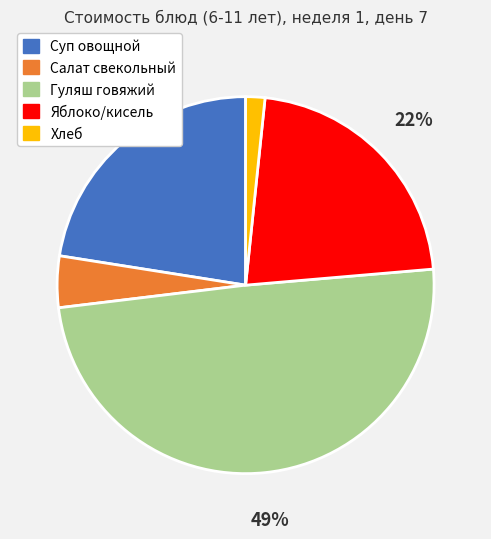

To the nearest percent, what is the combined percentage of Хлеб and Яблоко/кисель?

24%